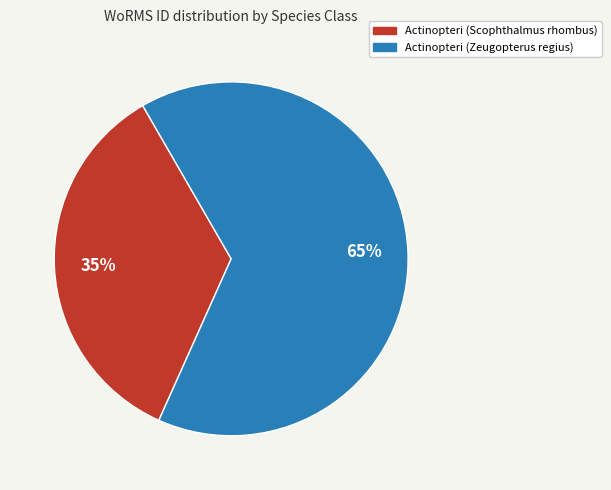

Which slice is the smallest?

Actinopteri (Scophthalmus rhombus)